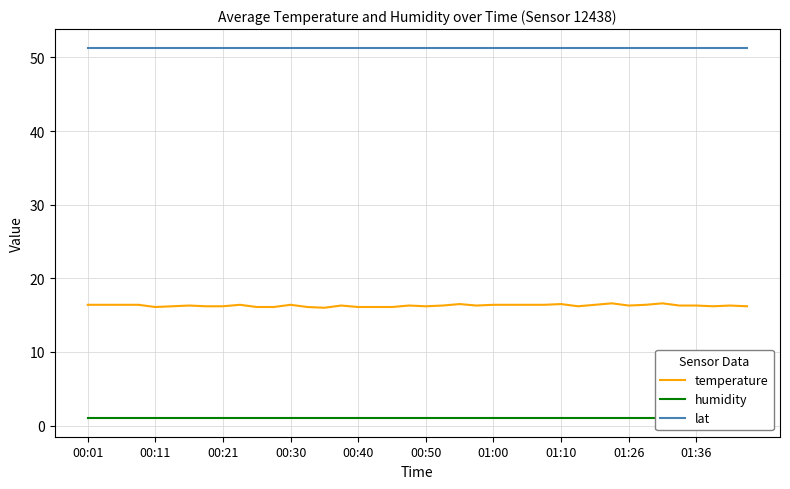

What is the approximate value of temperature at 33?

16.4